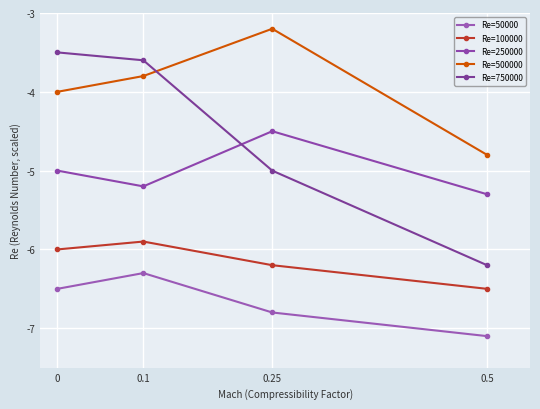

At how many categories does at least one series exceed -4?

3